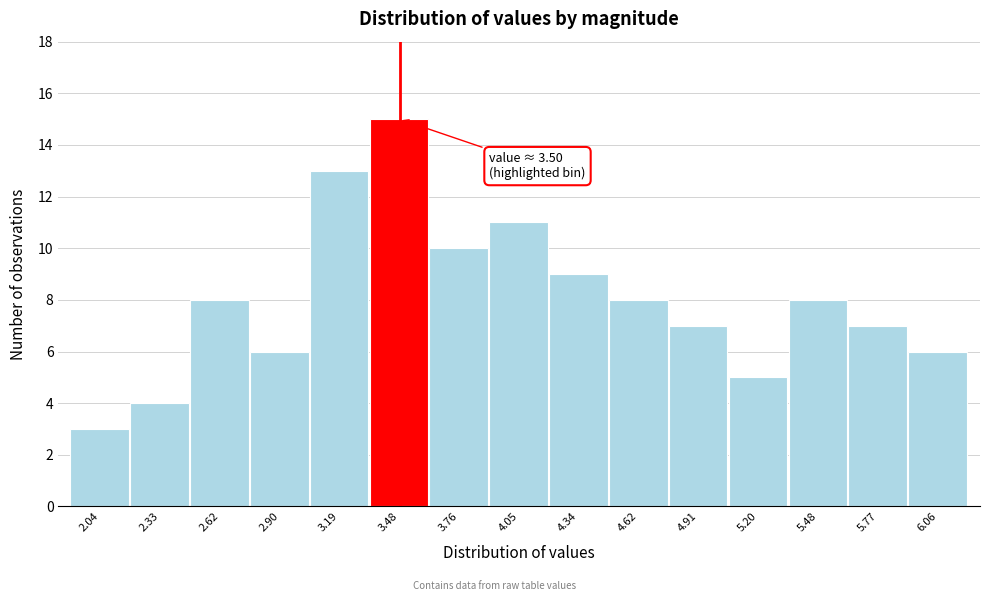

Which range on the x-axis has the tallest bar?

3.35 to 3.60